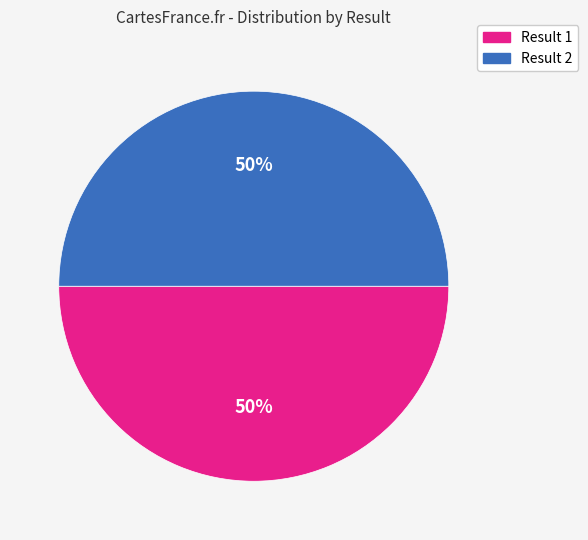

To the nearest percent, what is the average slice percentage?

50%